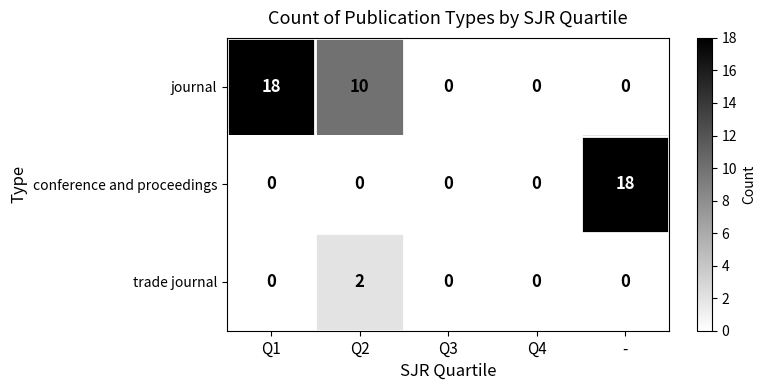

Count the journal values in the range 0 to 10.

4